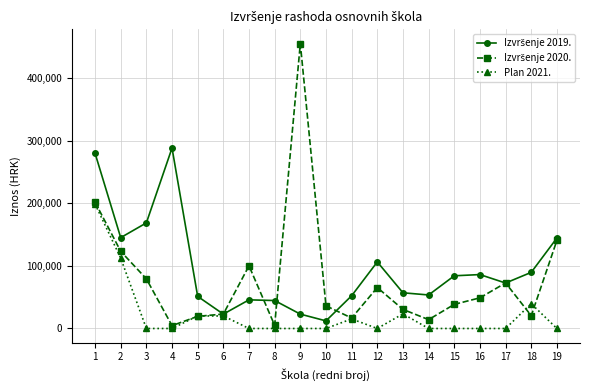

True or false: Plan 2021. has more than 2 interior local peaks.

True